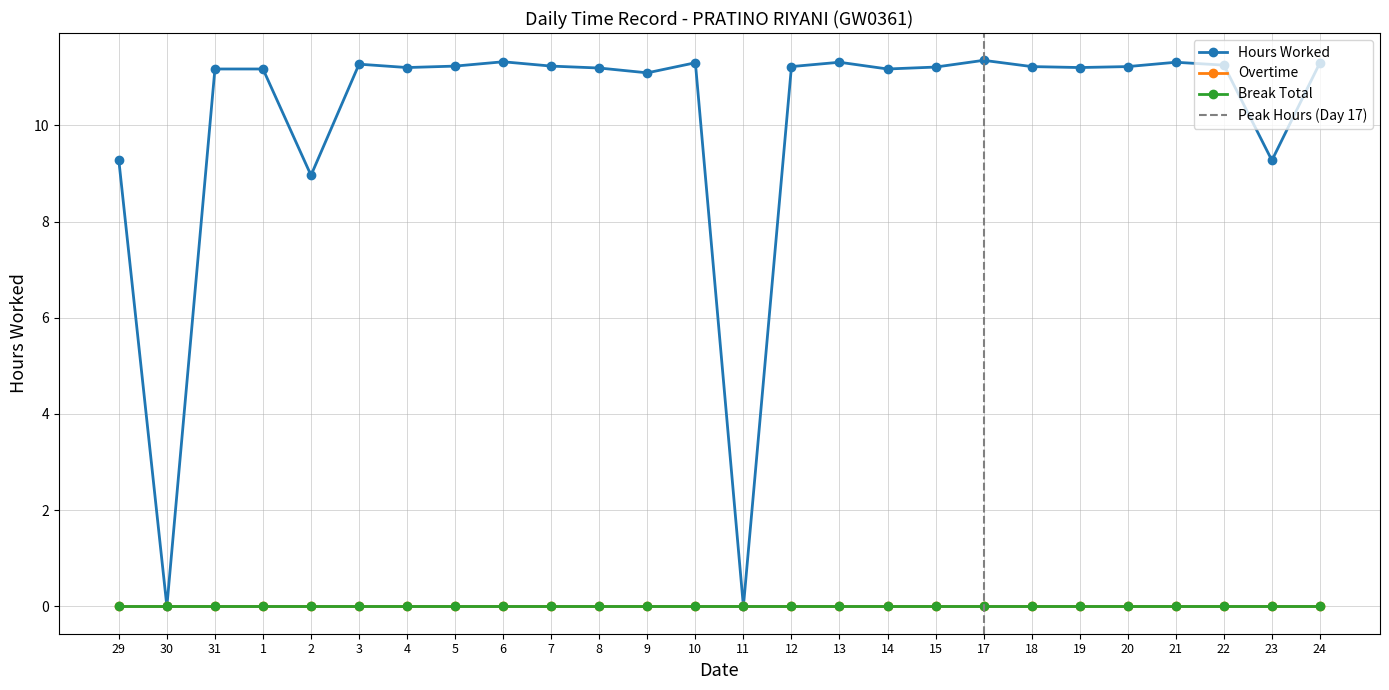

List the series in order of their peak value, lowest first.

Overtime, Break Total, Hours Worked